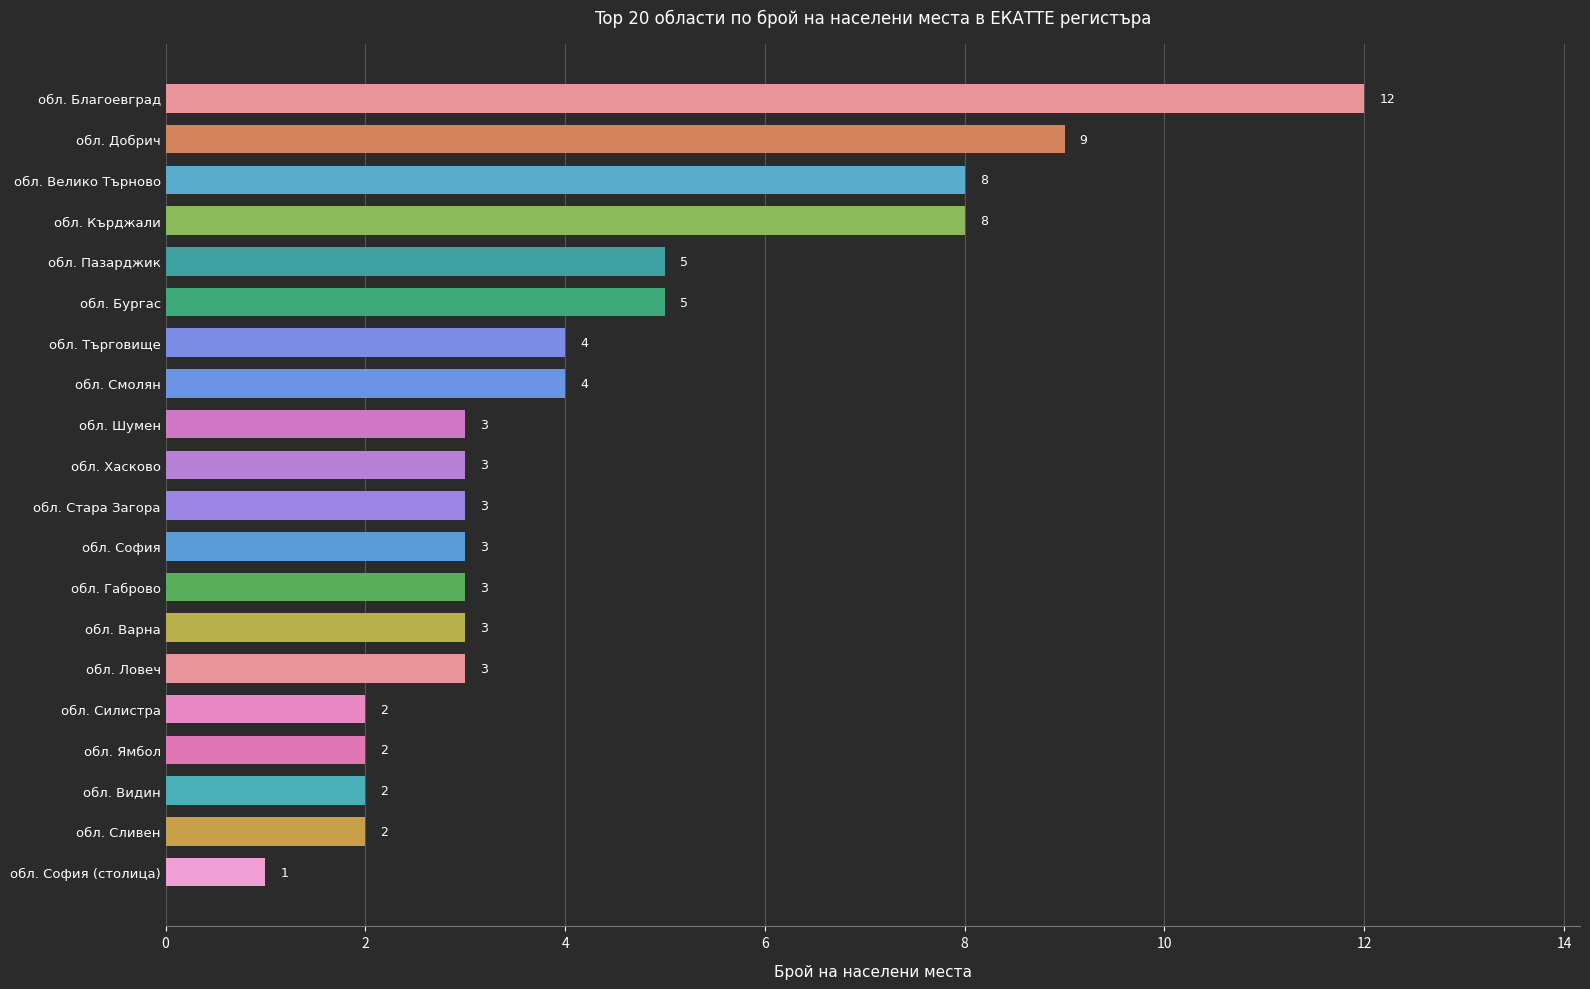

What value does the data have at обл. Пазарджик?

5